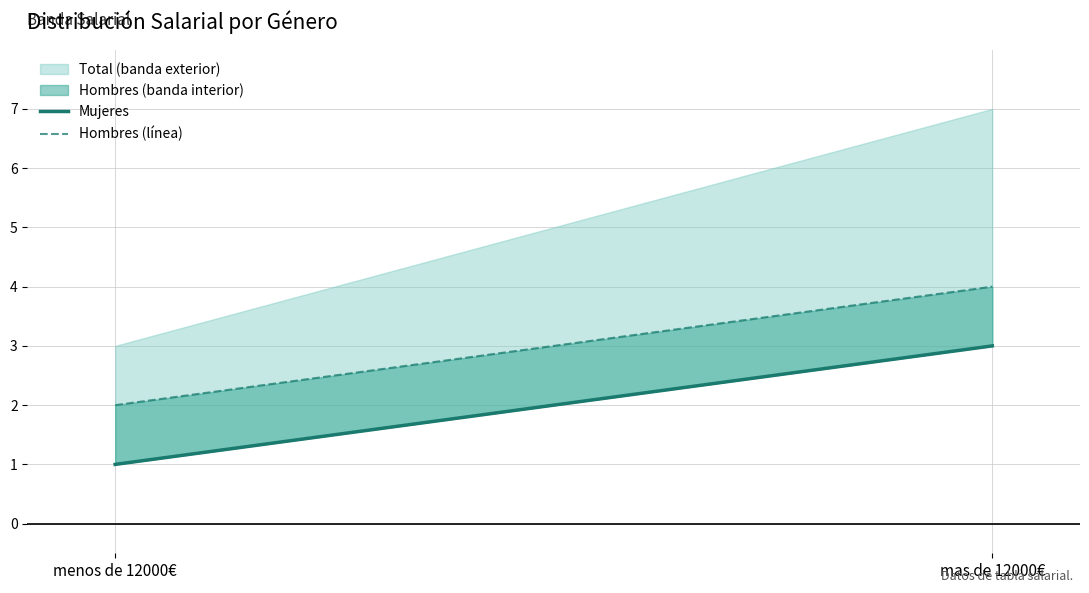

Does the chart have visible grid lines?

Yes